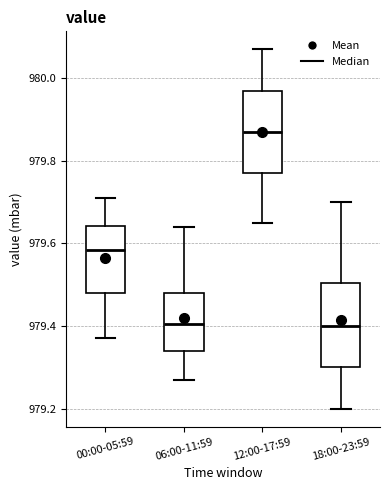

Reading left to right, read every box against the y-axis: the position of its median line, the range the box covers, and the ends of its whiskers. The values are not printed on the chart, so give them approximately, as read against the axis.

00:00-05:59: median 979.58, box 979.48 to 979.64, whiskers 979.38 to 979.72
06:00-11:59: median 979.40, box 979.34 to 979.48, whiskers 979.28 to 979.64
12:00-17:59: median 979.88, box 979.78 to 979.98, whiskers 979.66 to 980.08
18:00-23:59: median 979.40, box 979.30 to 979.50, whiskers 979.20 to 979.70